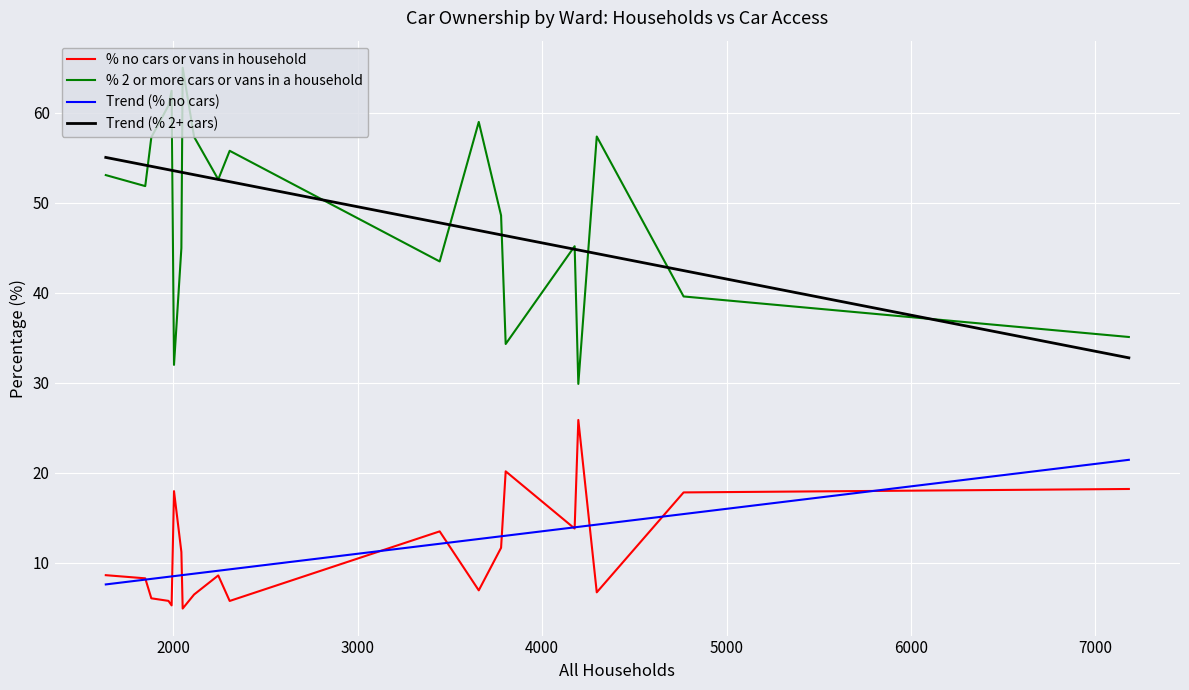

Rank the series by their maximum value, from lowest to highest.

Trend (% no cars), % no cars or vans in household, Trend (% 2+ cars), % 2 or more cars or vans in a household